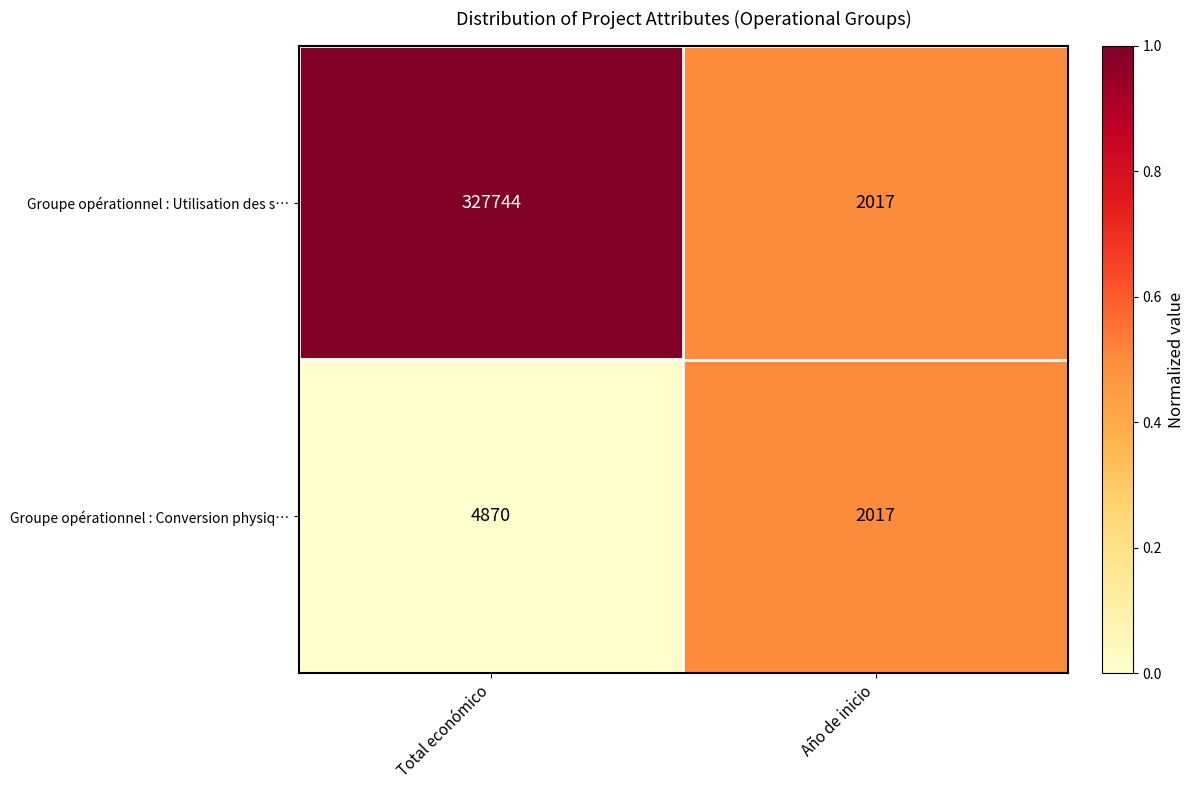

Which series has the largest total across all categories?

Groupe opérationnel : Utilisation des s…